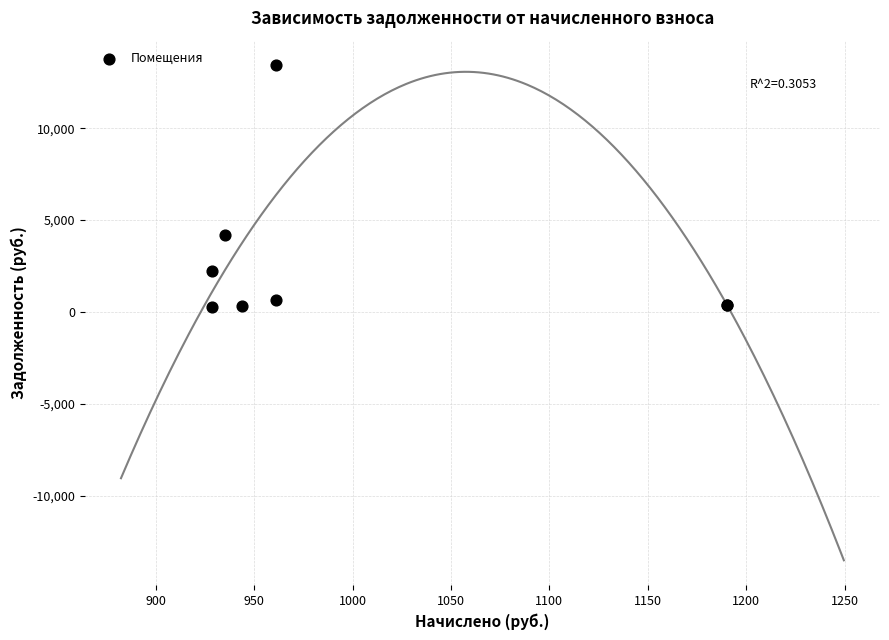

What Y value in the scatter plot is closest to 6853?

4193.8